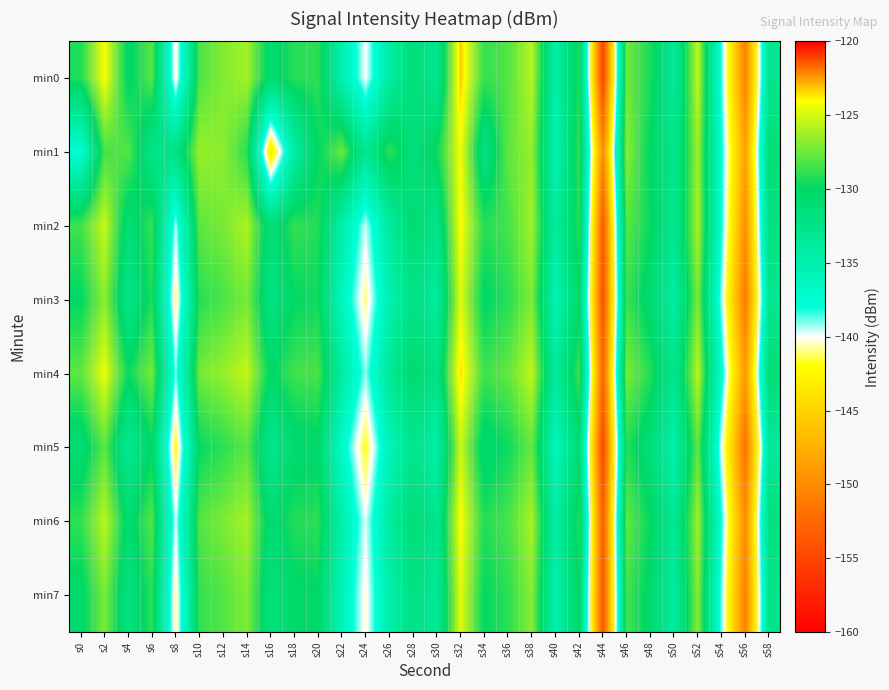

Reading left to right, extract all data points from this chart.

min0: s0=-129.3	s2=-124.2	s4=-130.4	s6=-127.9	s8=-140.6	s10=-128.2	s12=-127.0	s14=-126.1	s16=-130.8	s18=-129.2	s20=-129.0	s22=-135.1	s24=-140.0	s26=-134.3	s28=-131.3	s30=-133.1	s32=-123.2	s34=-128.8	s36=-128.1	s38=-125.7	s40=-134.8	s42=-129.3	s44=-155.2	s46=-127.4	s48=-129.4	s50=-133.6	s52=-125.4	s54=-138.5	s56=-150.7	s58=-132.8
min1: s0=-137.7	s2=-128.4	s4=-128.0	s6=-132.6	s8=-132.1	s10=-126.5	s12=-126.7	s14=-129.1	s16=-143.7	s18=-134.4	s20=-130.0	s22=-127.5	s24=-133.2	s26=-128.9	s28=-131.5	s30=-129.8	s32=-124.3	s34=-132.1	s36=-127.8	s38=-126.5	s40=-135.4	s42=-128.7	s44=-150.2	s46=-126.8	s48=-130.1	s50=-132.9	s52=-126.3	s54=-137.8	s56=-148.5	s58=-131.2
min2: s0=-128.5	s2=-125.3	s4=-131.2	s6=-128.7	s8=-139.4	s10=-127.8	s12=-127.2	s14=-125.9	s16=-131.3	s18=-128.8	s20=-129.2	s22=-134.7	s24=-139.6	s26=-133.9	s28=-130.8	s30=-132.5	s32=-124.1	s34=-129.1	s36=-128.4	s38=-126.2	s40=-134.1	s42=-129.0	s44=-153.8	s46=-127.9	s48=-129.8	s50=-133.1	s52=-126.0	s54=-138.0	s56=-149.9	s58=-131.8
min3: s0=-130.1	s2=-126.7	s4=-132.5	s6=-129.3	s8=-141.2	s10=-129.1	s12=-128.3	s14=-127.2	s16=-132.1	s18=-130.0	s20=-129.7	s22=-136.2	s24=-141.0	s26=-135.1	s28=-132.3	s30=-133.9	s32=-124.8	s34=-130.2	s36=-129.1	s38=-127.0	s40=-135.5	s42=-130.2	s44=-154.5	s46=-128.6	s48=-130.8	s50=-134.3	s52=-127.1	s54=-139.2	s56=-151.3	s58=-133.1
min4: s0=-127.8	s2=-124.5	s4=-129.8	s6=-127.2	s8=-138.9	s10=-127.3	s12=-126.5	s14=-125.4	s16=-130.2	s18=-128.5	s20=-128.3	s22=-134.1	s24=-139.1	s26=-133.4	s28=-130.5	s30=-132.2	s32=-123.5	s34=-128.6	s36=-127.7	s38=-125.5	s40=-133.8	s42=-128.5	s44=-152.9	s46=-127.1	s48=-129.2	s50=-132.8	s52=-125.6	s54=-137.4	s56=-149.1	s58=-131.0
min5: s0=-131.2	s2=-127.8	s4=-133.4	s6=-130.1	s8=-142.0	s10=-129.9	s12=-129.0	s14=-127.9	s16=-132.8	s18=-130.7	s20=-130.4	s22=-136.9	s24=-141.8	s26=-135.7	s28=-132.9	s30=-134.6	s32=-125.3	s34=-130.8	s36=-129.7	s38=-127.6	s40=-136.1	s42=-130.8	s44=-155.1	s46=-129.2	s48=-131.3	s50=-134.9	s52=-127.7	s54=-139.8	s56=-151.9	s58=-133.7
min6: s0=-128.9	s2=-125.6	s4=-130.7	s6=-128.0	s8=-139.7	s10=-128.0	s12=-127.1	s14=-126.1	s16=-130.9	s18=-129.2	s20=-129.0	s22=-134.8	s24=-139.8	s26=-134.0	s28=-131.1	s30=-132.8	s32=-124.1	s34=-129.2	s36=-128.3	s38=-126.0	s40=-134.4	s42=-129.1	s44=-153.5	s46=-127.7	s48=-129.9	s50=-133.4	s52=-126.2	s54=-138.1	s56=-150.1	s58=-131.7
min7: s0=-130.5	s2=-127.1	s4=-132.0	s6=-129.0	s8=-141.0	s10=-128.8	s12=-128.1	s14=-127.0	s16=-131.7	s18=-130.3	s20=-130.1	s22=-135.8	s24=-140.4	s26=-134.7	s28=-132.0	s30=-133.5	s32=-124.7	s34=-130.0	s36=-129.0	s38=-126.8	s40=-135.1	s42=-129.9	s44=-154.0	s46=-128.4	s48=-130.5	s50=-134.0	s52=-126.8	s54=-138.9	s56=-150.9	s58=-132.6